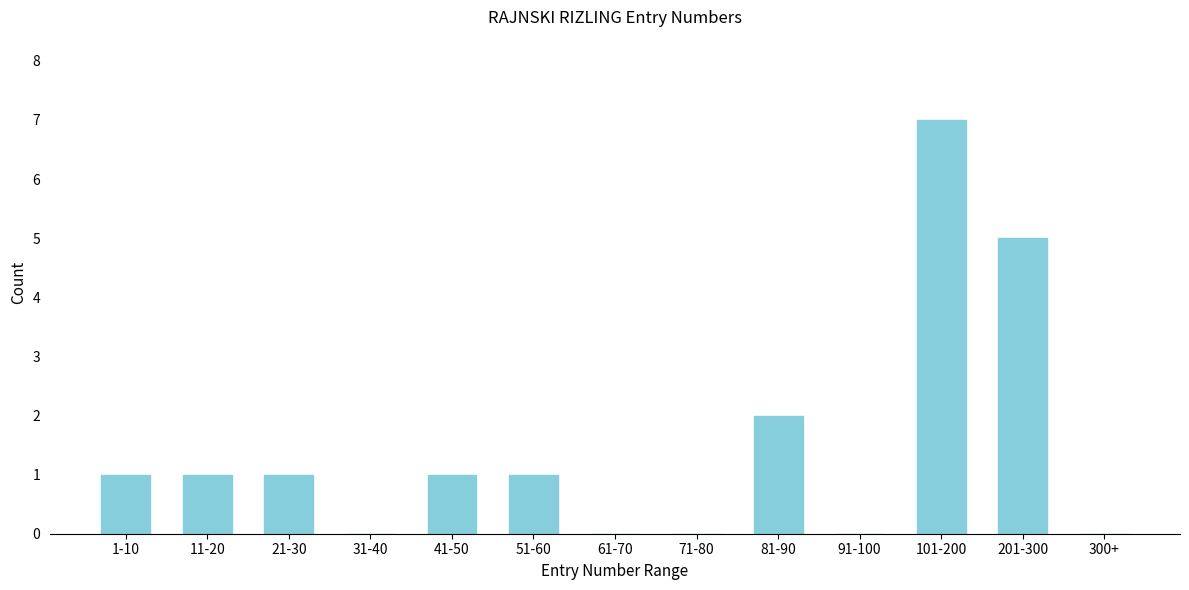

Reading left to right, list all the values displayed in this chart.

1-10=1	11-20=1	21-30=1	31-40=0	41-50=1	51-60=1	61-70=0	71-80=0	81-90=2	91-100=0	101-200=7	201-300=5	300+=0